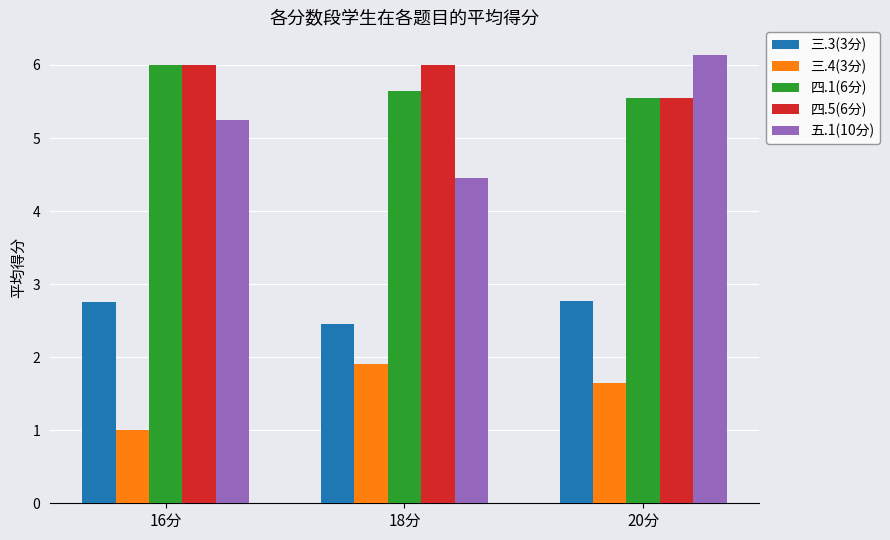

At how many categories does at least one series exceed 1?

3